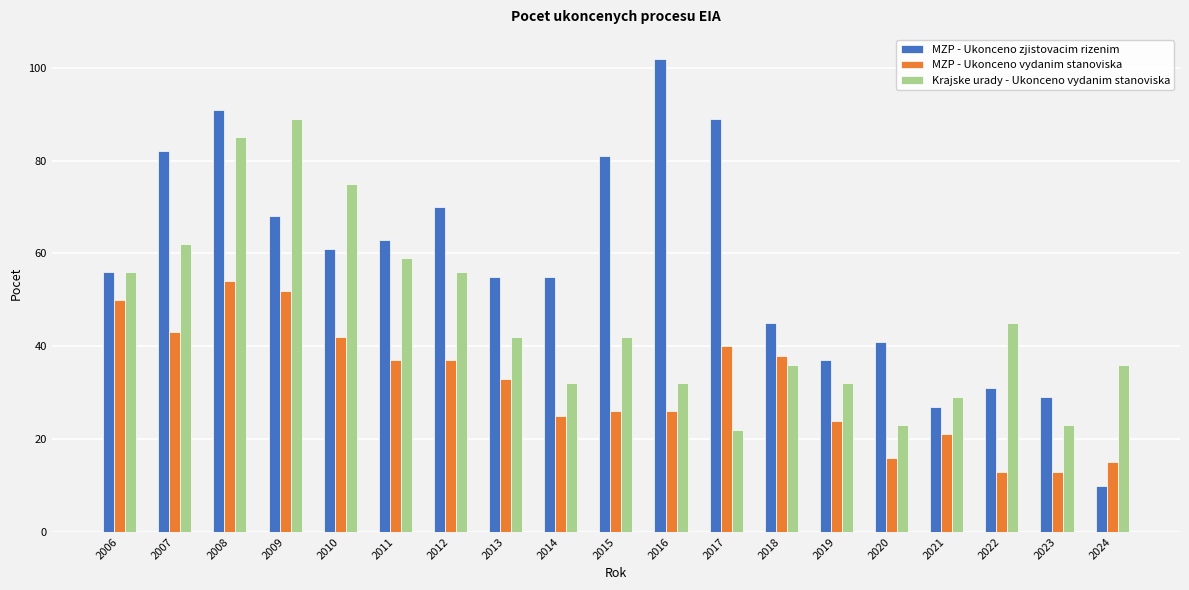

Are the bars horizontal?

No